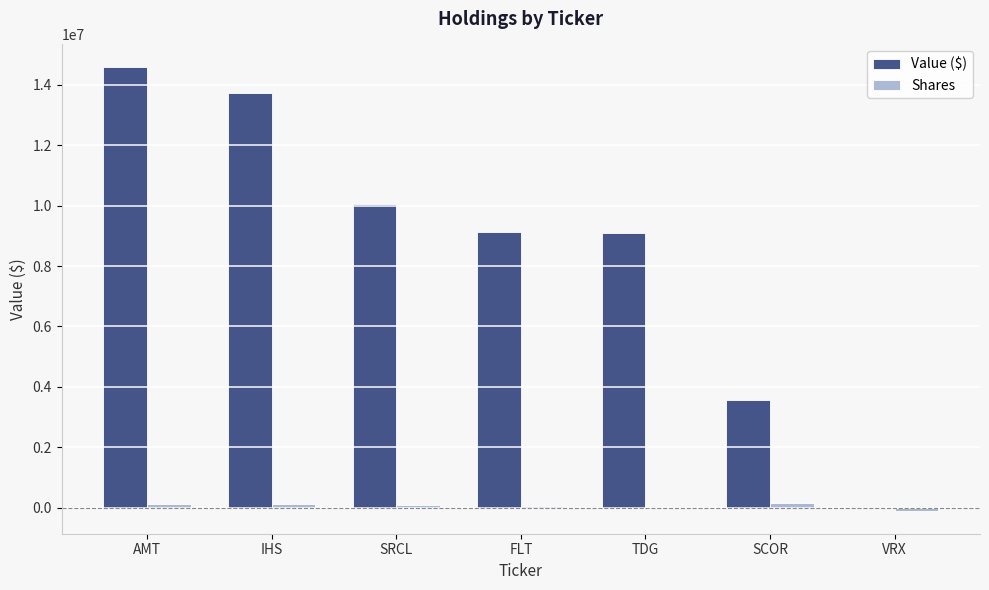

Between IHS and SCOR, which series saw the biggest shift?

Value ($)